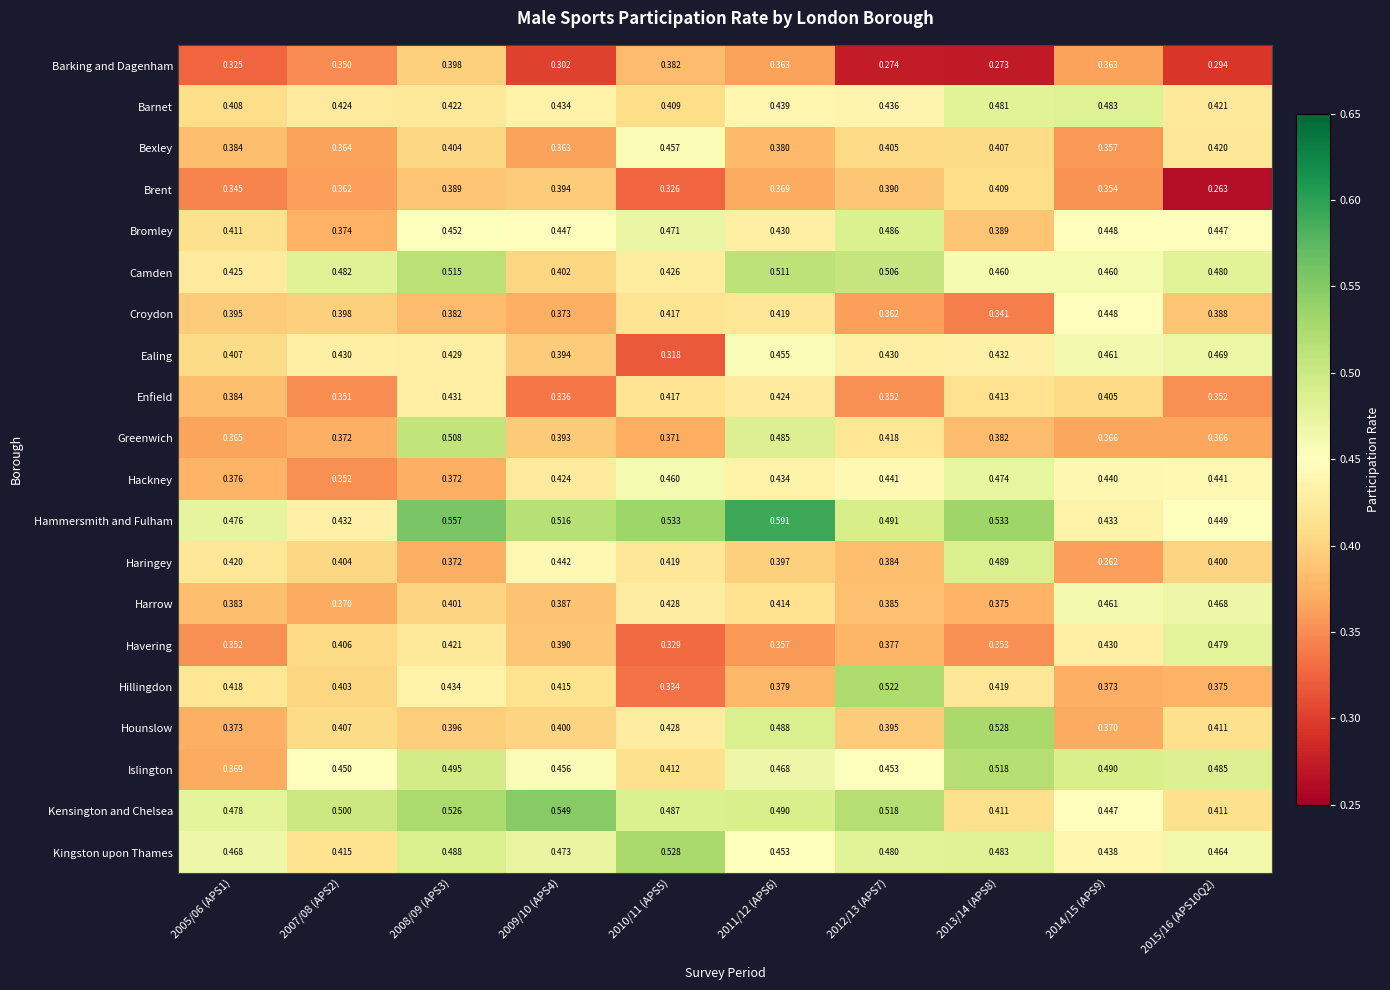

Between 2010/11 (APS5) and 2014/15 (APS9), which series saw the biggest shift?

Ealing